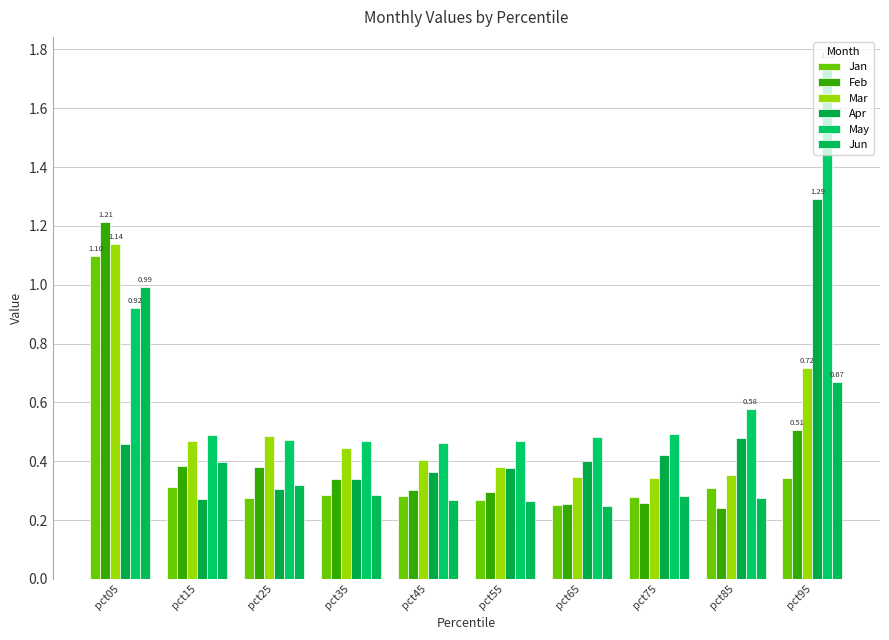

Are the bars horizontal?

No